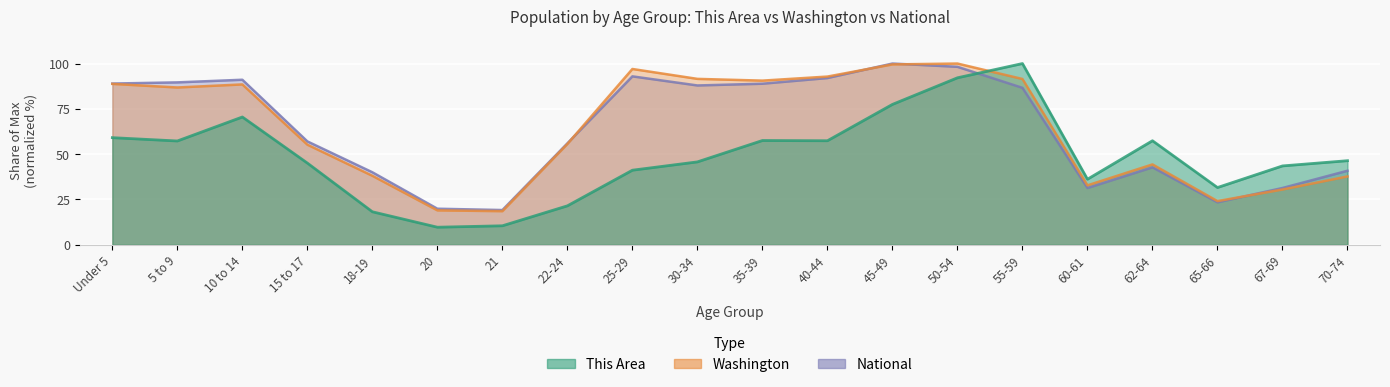

How many interior local peaks does the National series have?

4